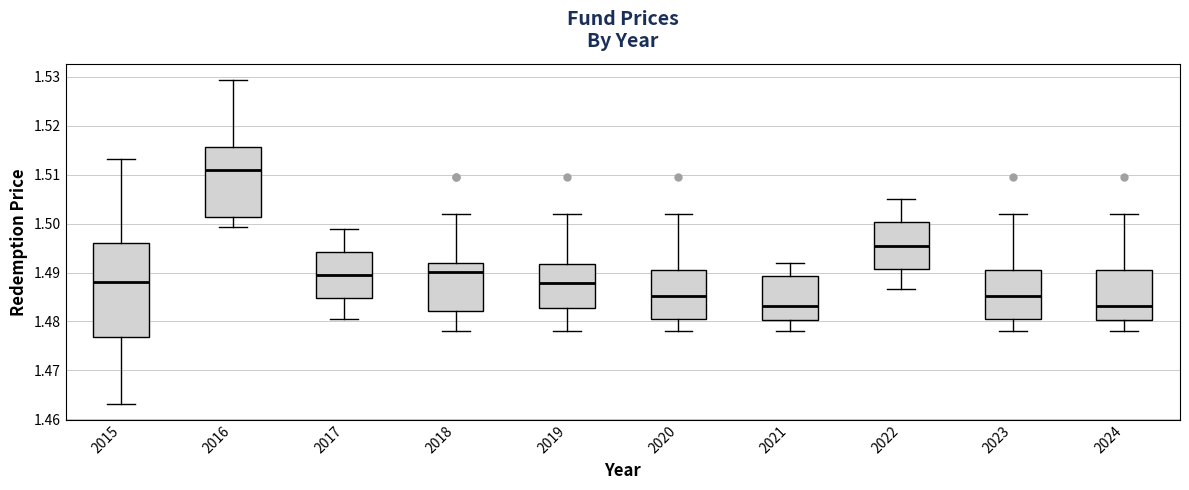

Where does the median line of the box at x = 2021 sit on the y-axis? The values are not printed on the chart, so give them approximately, as read against the axis.

1.483